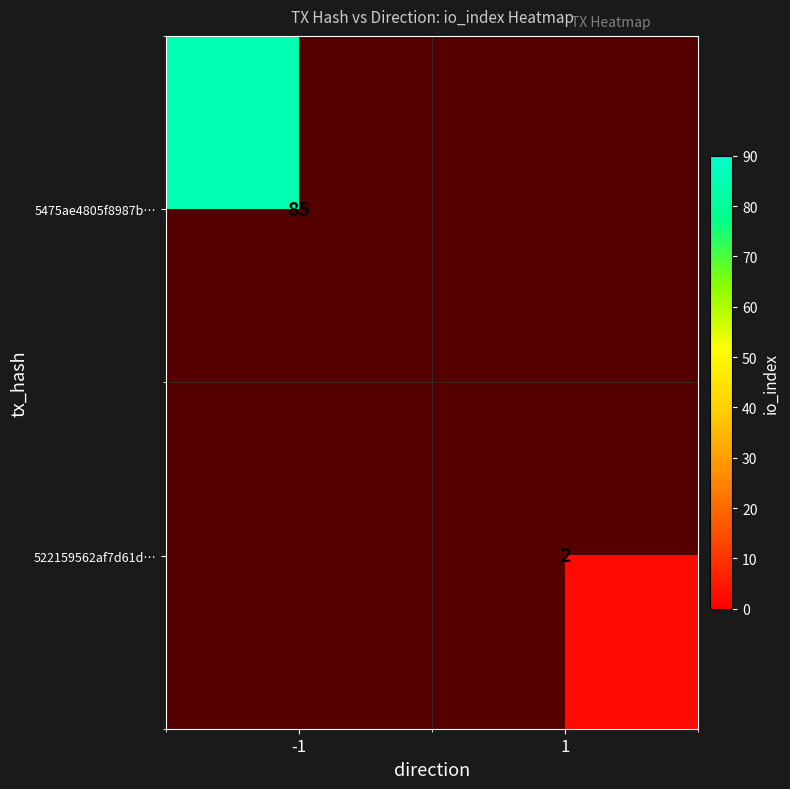

Count the number of categories in the chart.

2